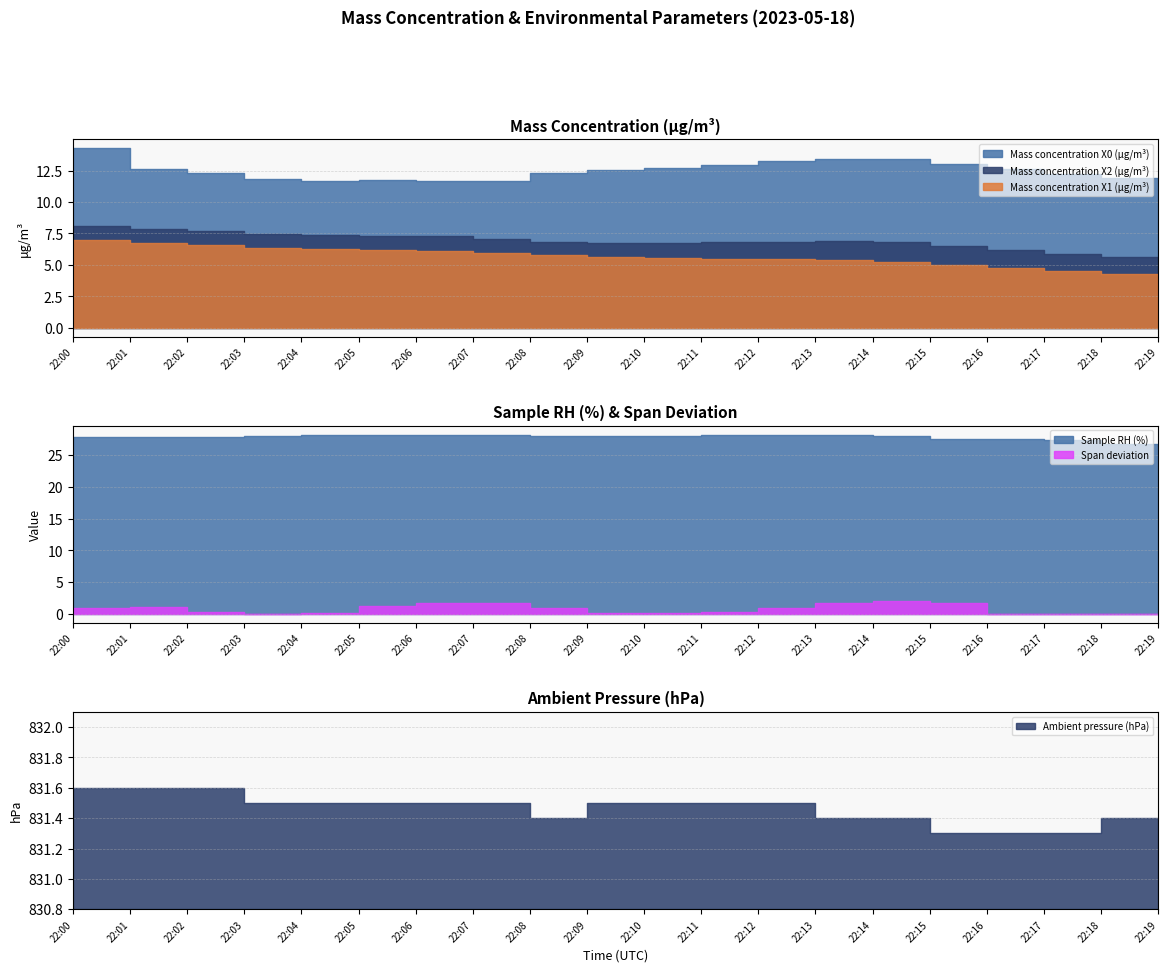

Is the value of Sample RH (%) at 22:01 greater than the value of Mass concentration X0 (μg/m³) at 22:11?

Yes